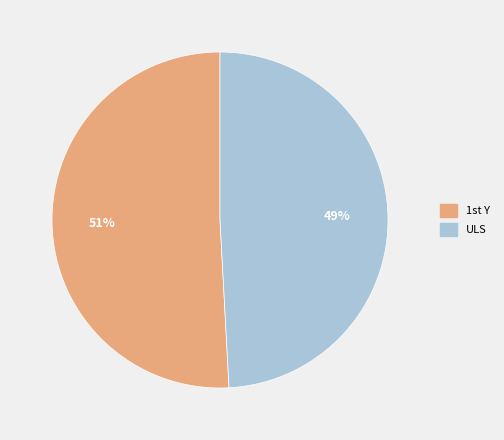

Rank the categories by value from highest to lowest.

1st Y, ULS